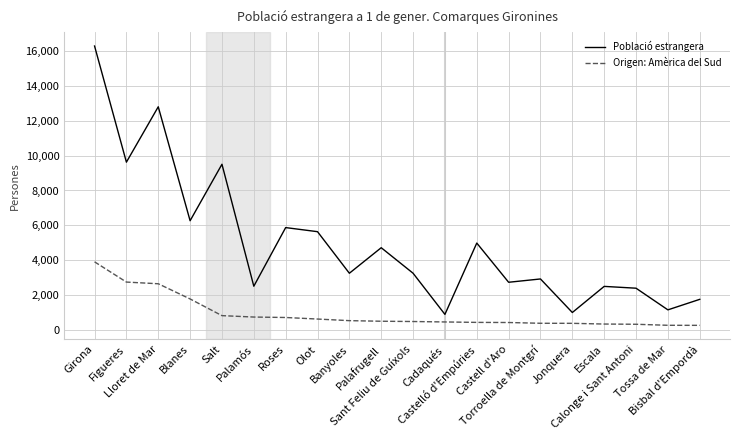

Which series has the widest spread of values?

Població estrangera